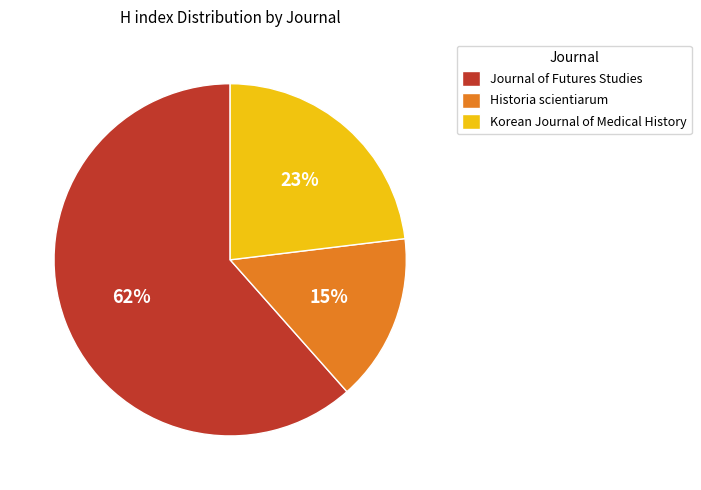

Rank the categories by value from highest to lowest.

Journal of Futures Studies, Korean Journal of Medical History, Historia scientiarum